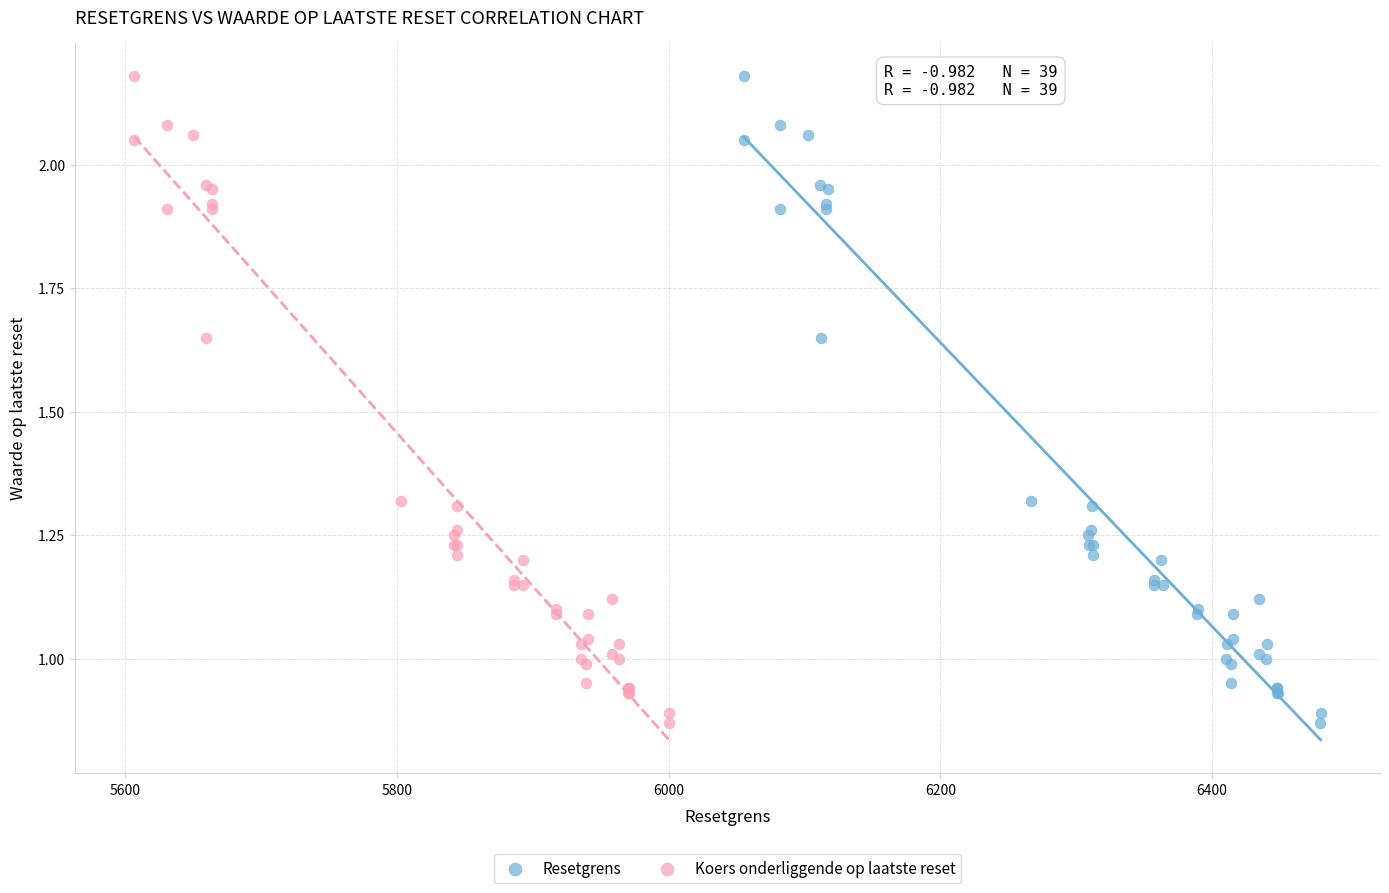

What are all the series names shown in the legend?

Resetgrens, Koers onderliggende op laatste reset